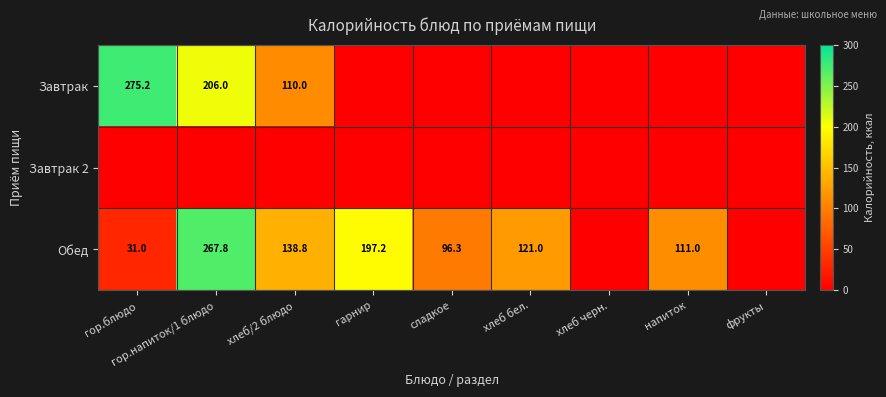

The Обед series shows 28.0 at напиток. True or false?

False